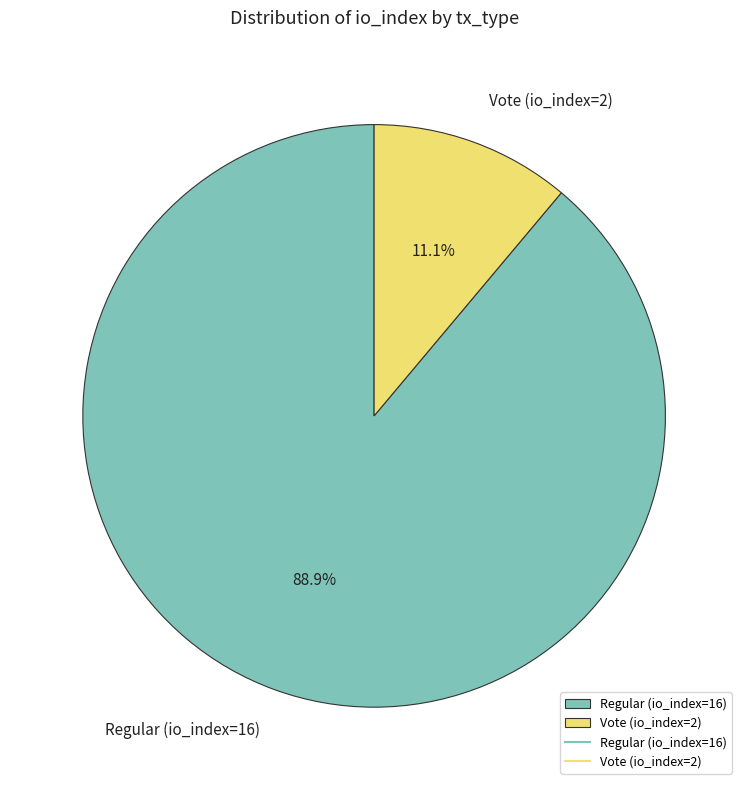

To the nearest percent, what portion does Vote (io_index=2) represent?

11%